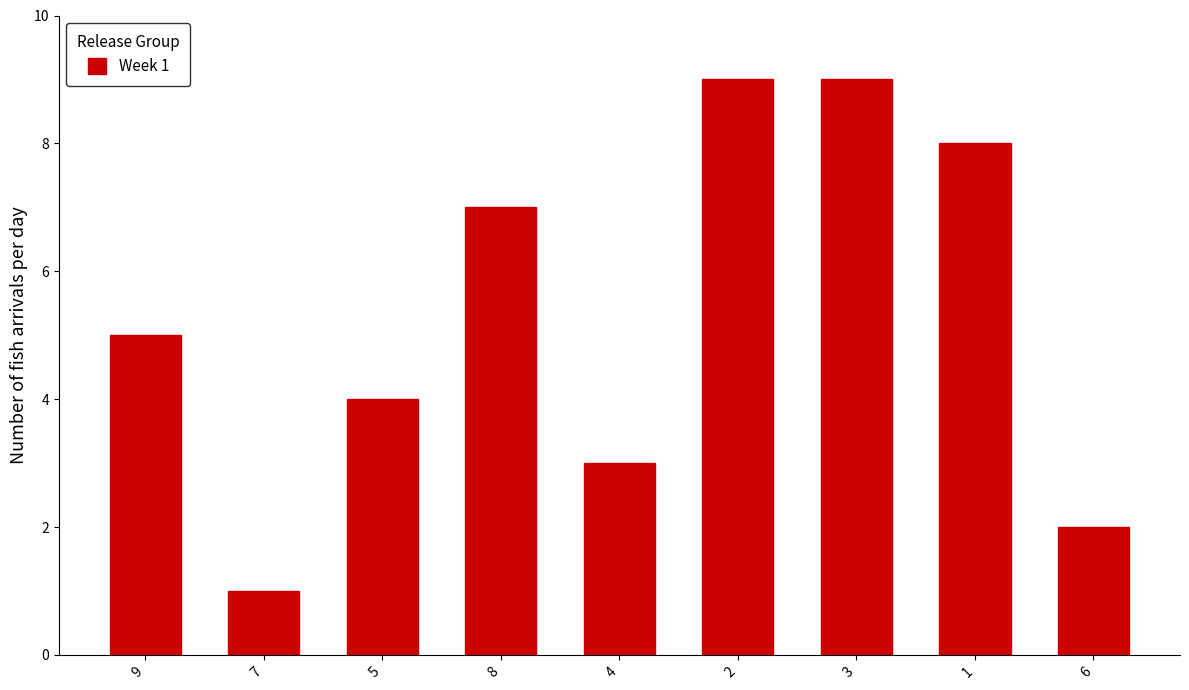

What is the change in value from 8 to 6?

-5